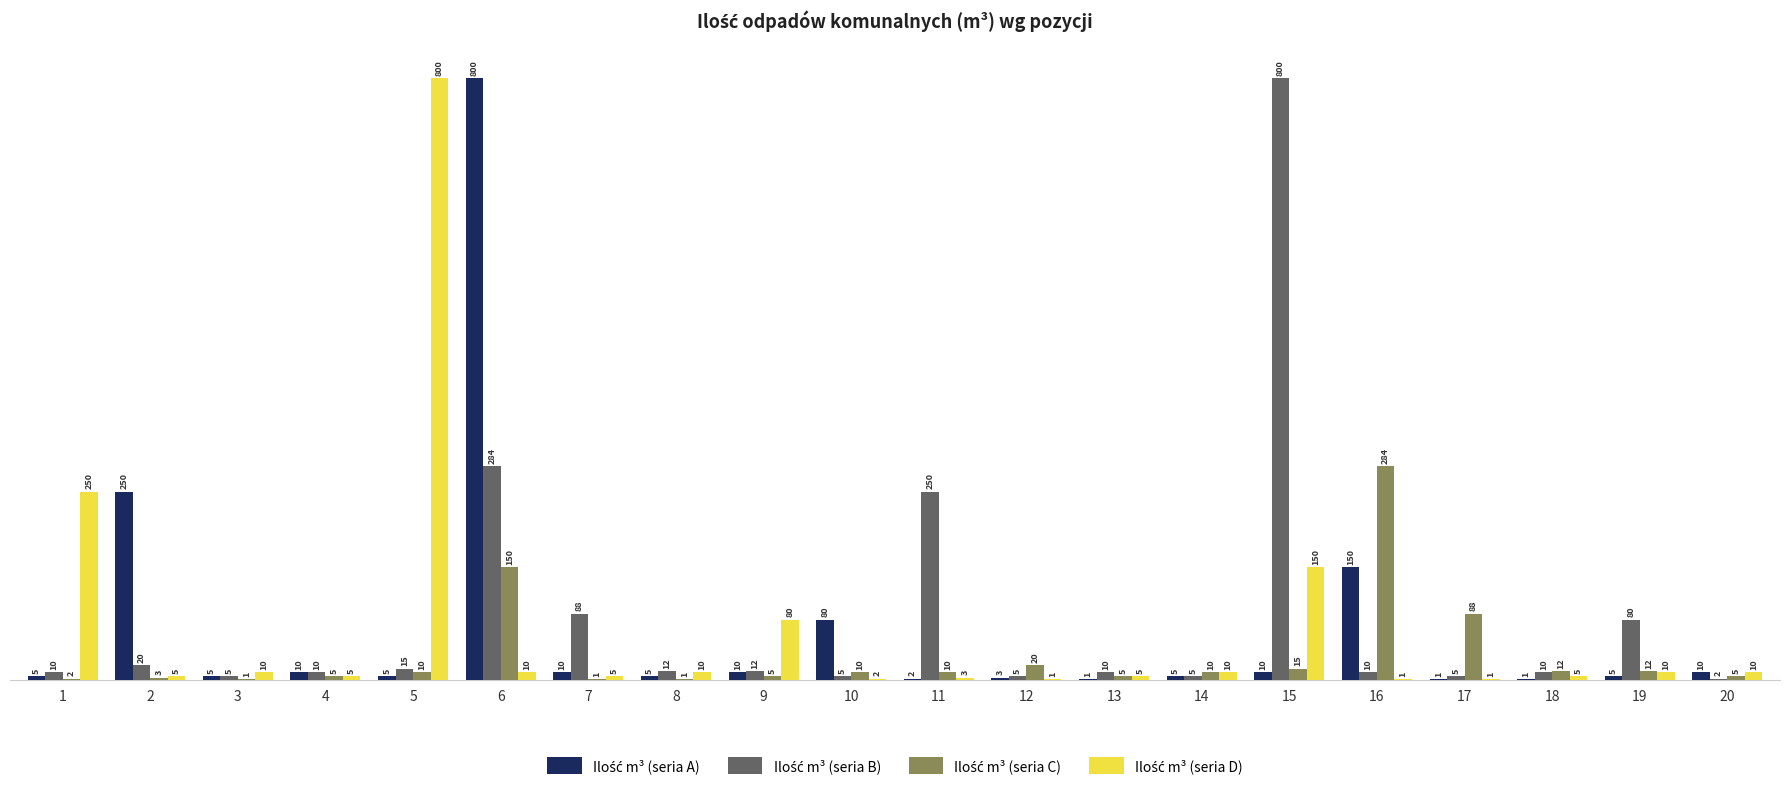

What is the total value across all series at 14?

30